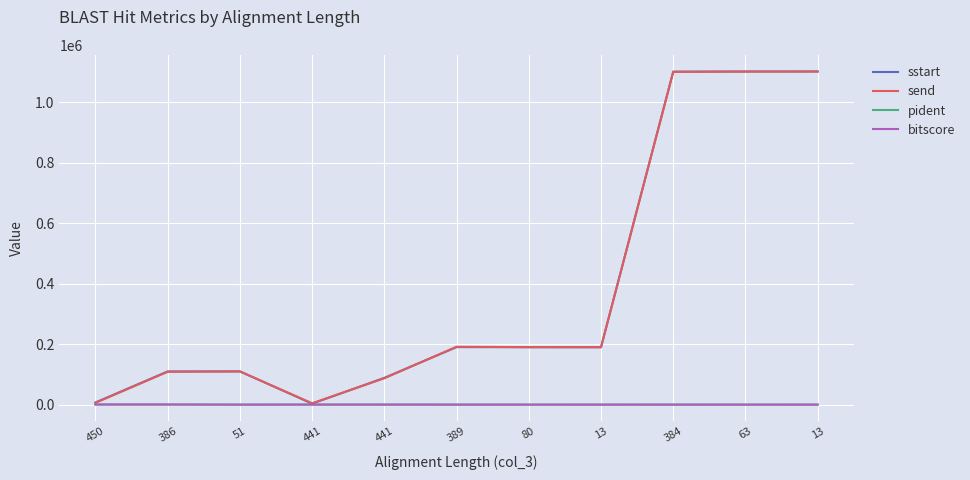

How many lines are shown in the chart?

4